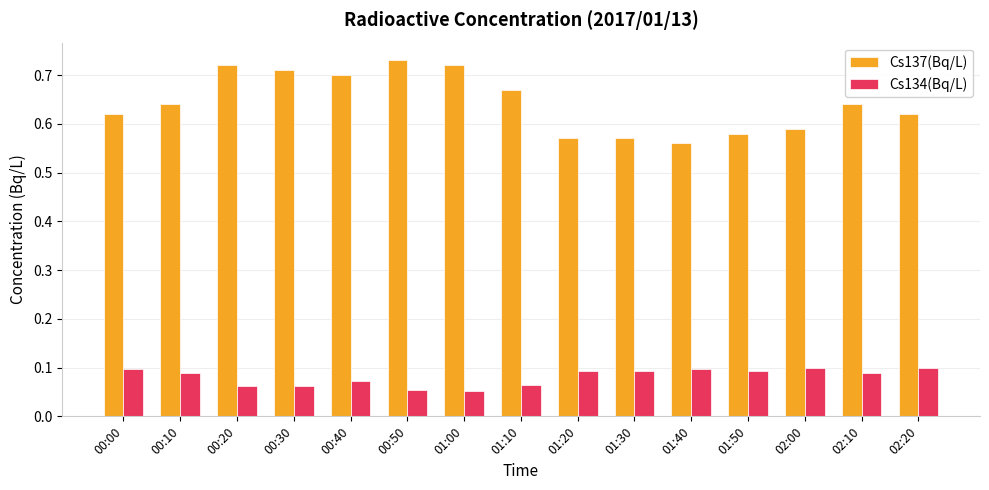

At how many categories does at least one series exceed 0?

15